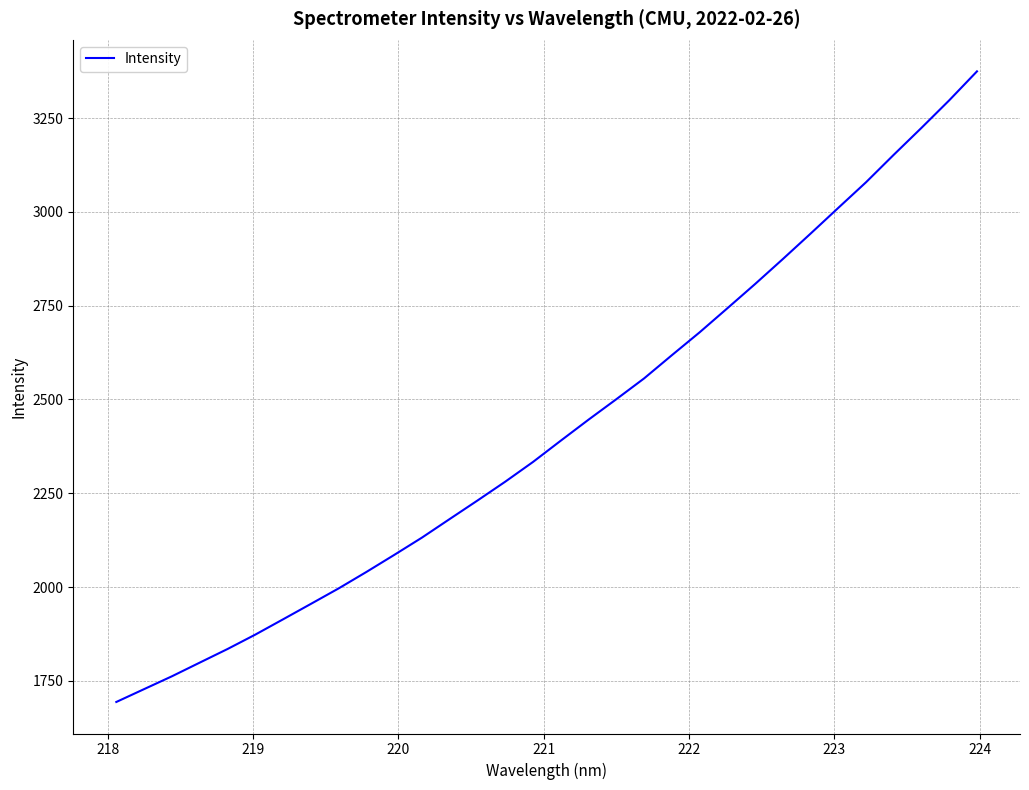

What is the difference between the maximum and minimum values?

1681.0